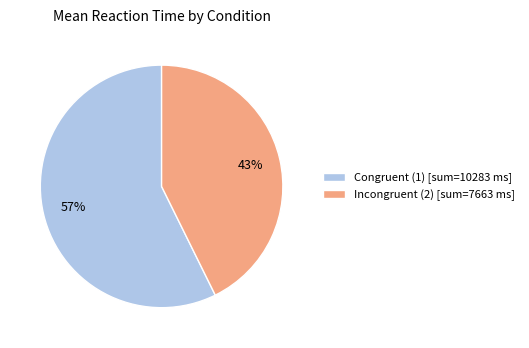

To the nearest percent, what is the average slice percentage?

50%